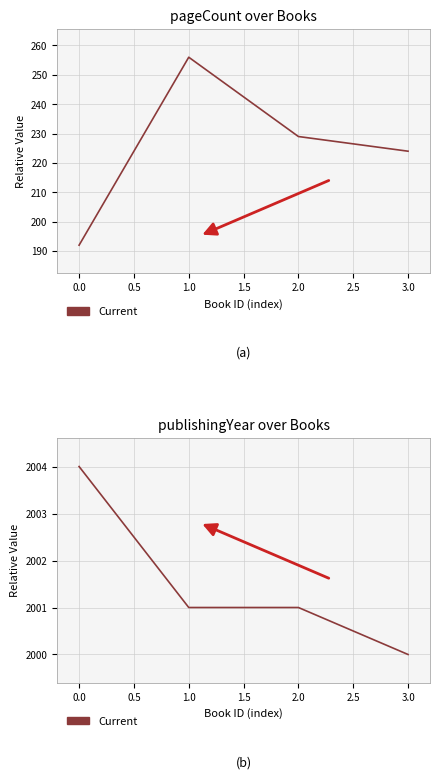

What is the difference between the maximum and second lowest values?

3